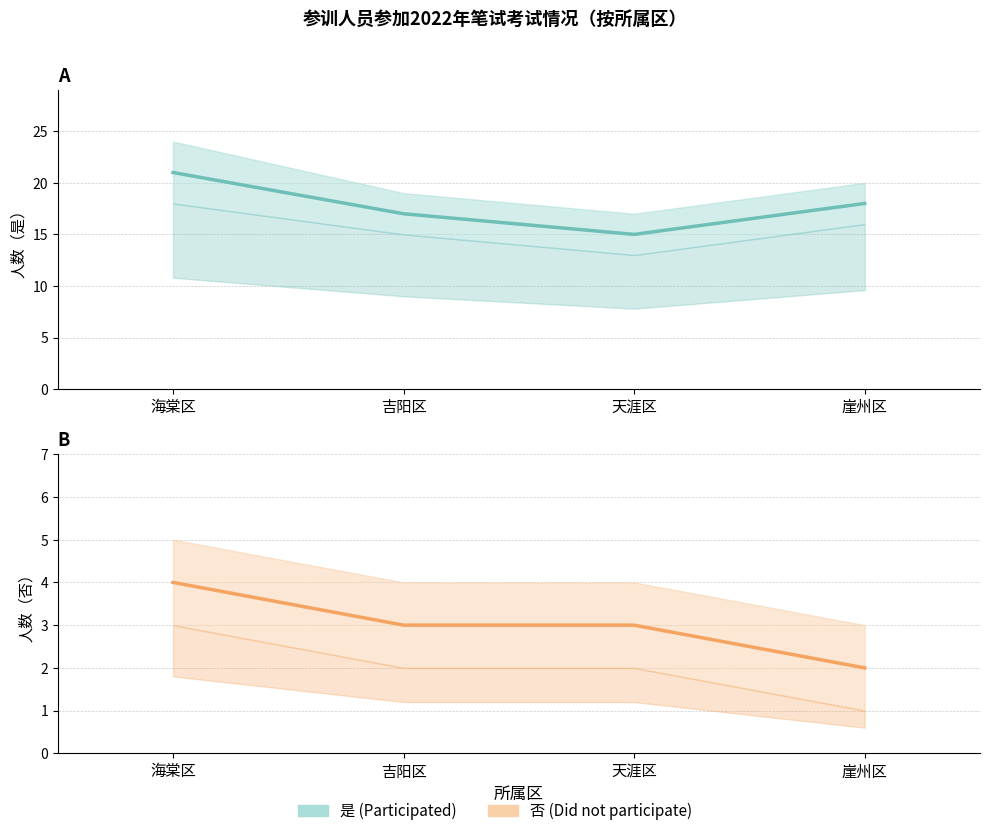

How many 否 (Did not participate) values are between 3 and 4?

3